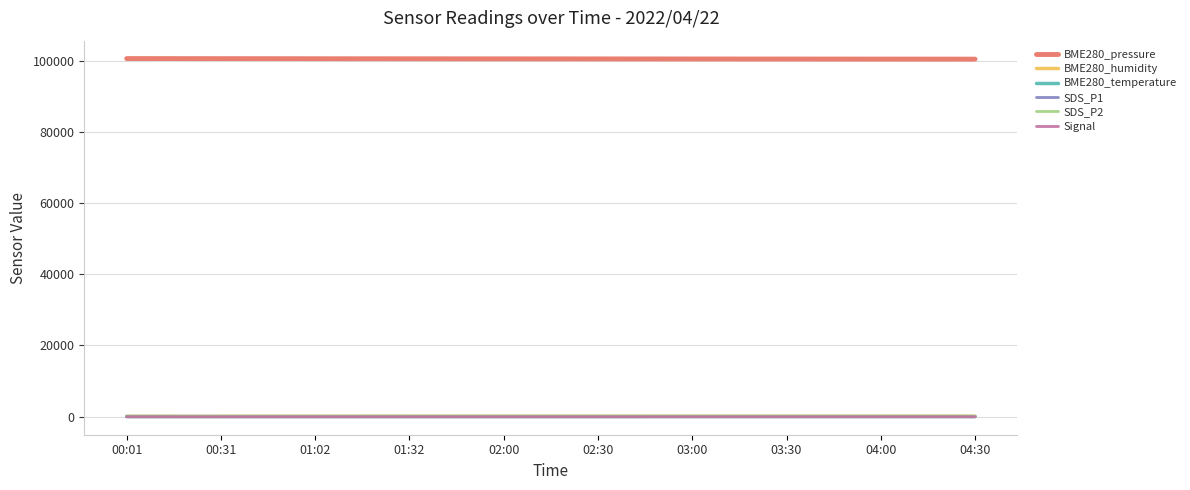

What is the difference between the maximum and minimum values in the SDS_P1 series?

3.8